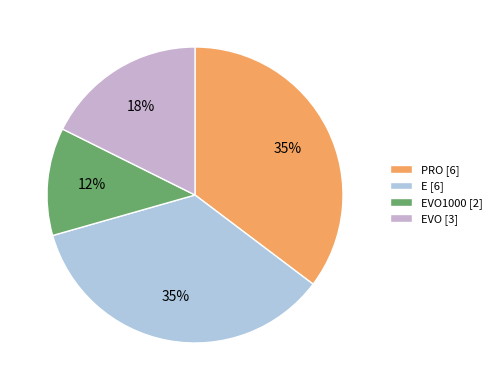

How many segments does this pie chart have?

4